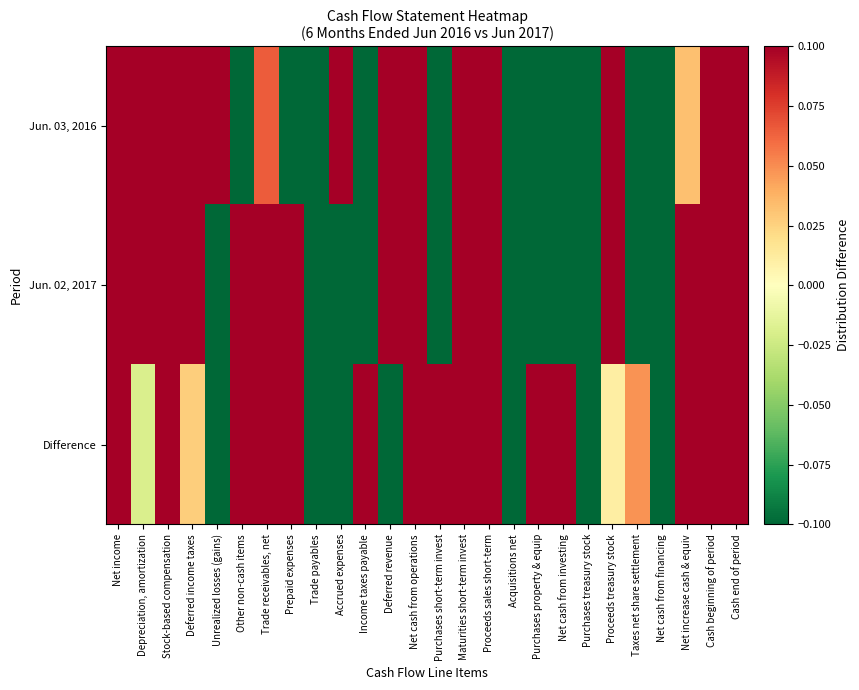

Rank the series by their average value, from highest to lowest.

Jun. 02, 2017, Jun. 03, 2016, Difference